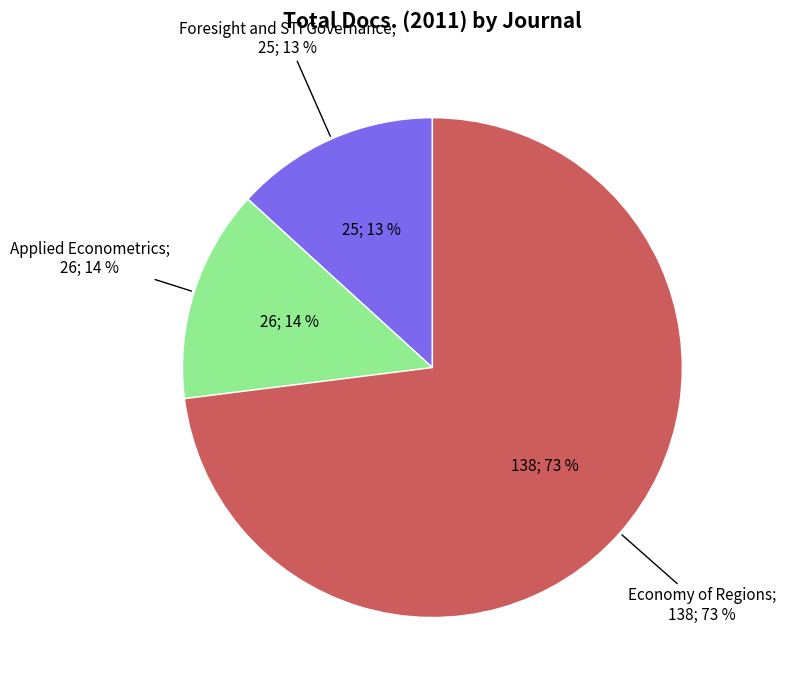

Which slice is the largest?

Economy of Regions